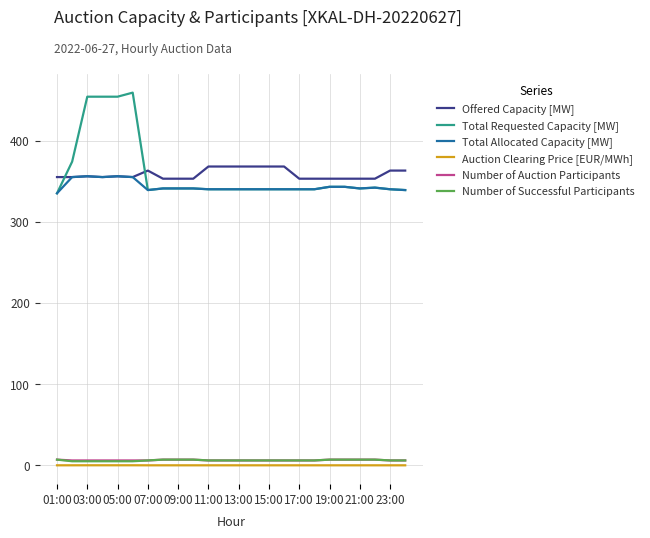

What is the maximum value for Total Allocated Capacity [MW]?

356.0